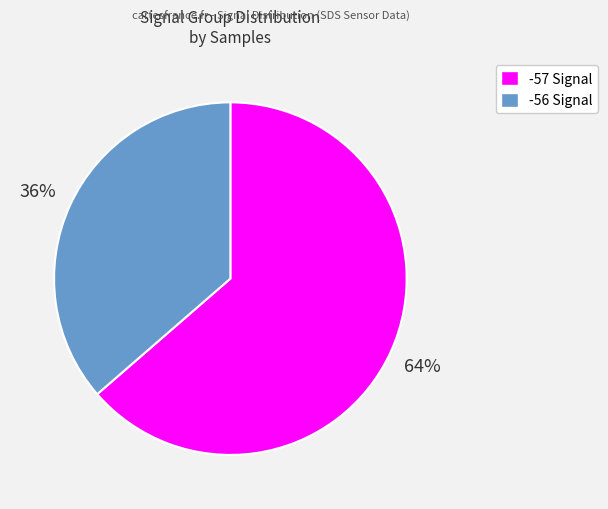

Combined, do -56 Signal and -57 Signal account for over 50%?

Yes